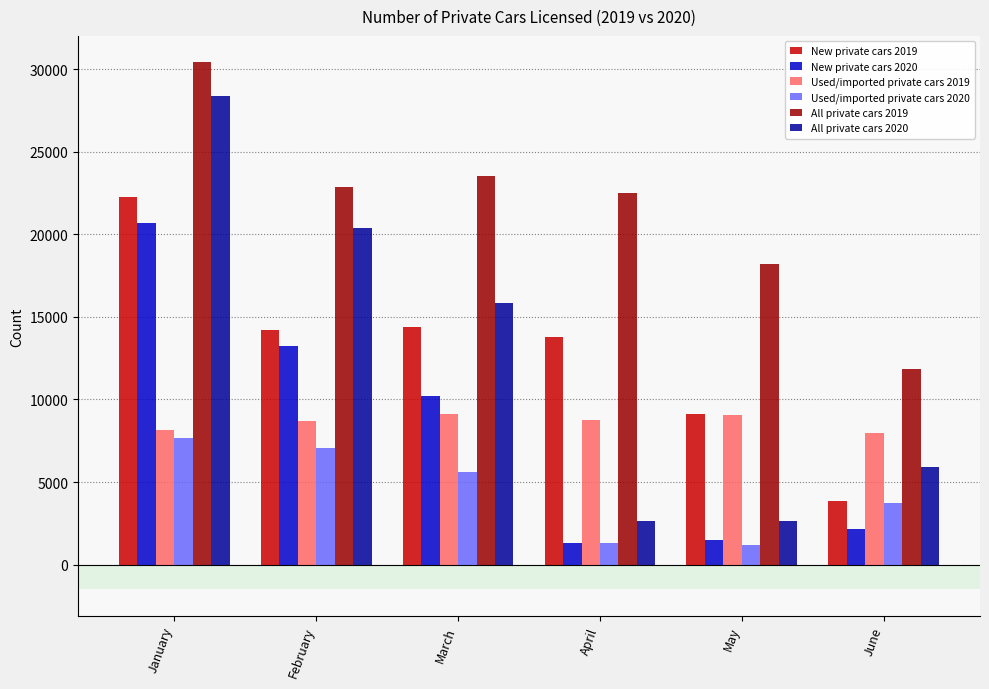

What is the lowest value of the Used/imported private cars 2020 series?

1170